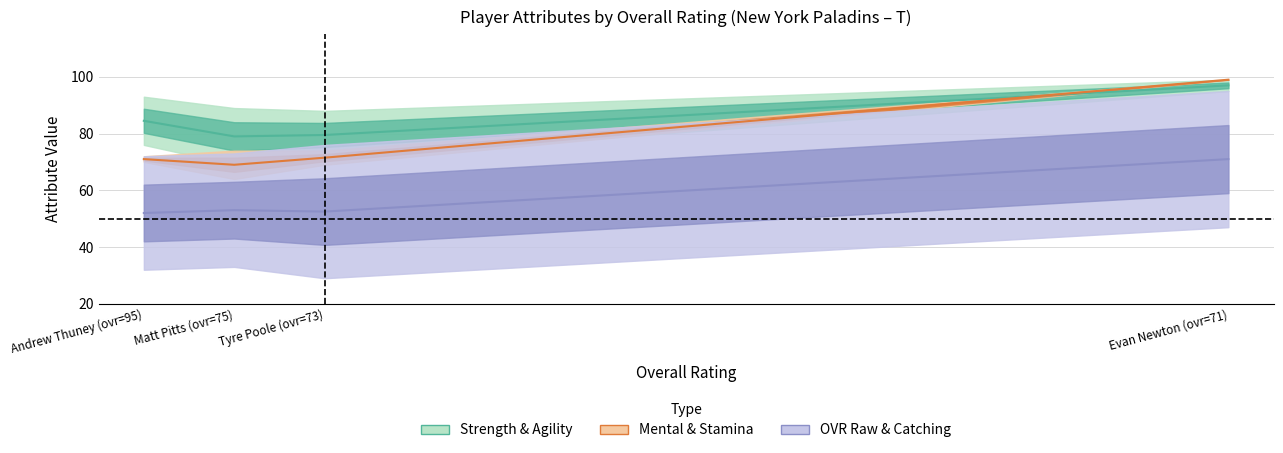

What are all the series names shown in the legend?

Strength & Agility, Mental & Stamina, OVR Raw & Catching